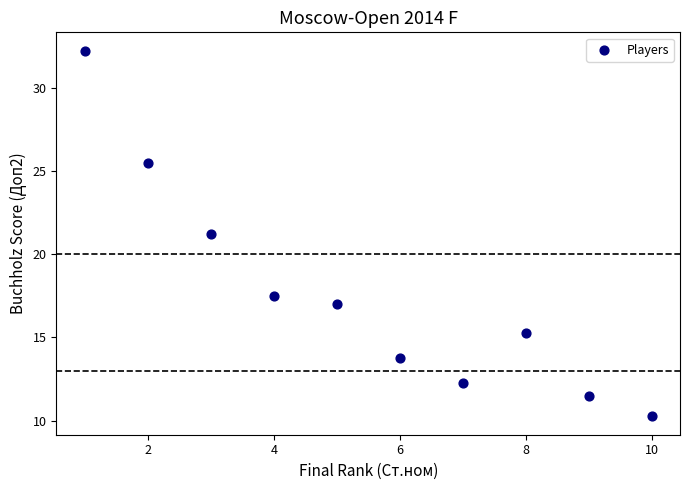

What is the average X value?

5.5